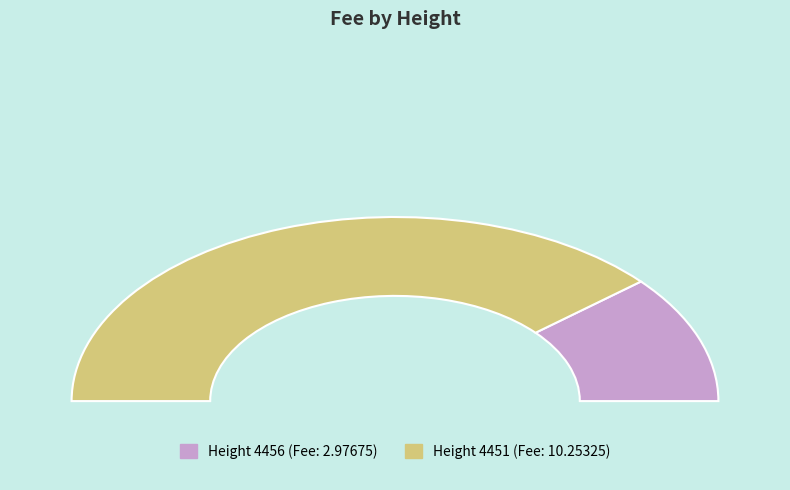

What percentage do 4451 and 4456 together represent?

100.0%